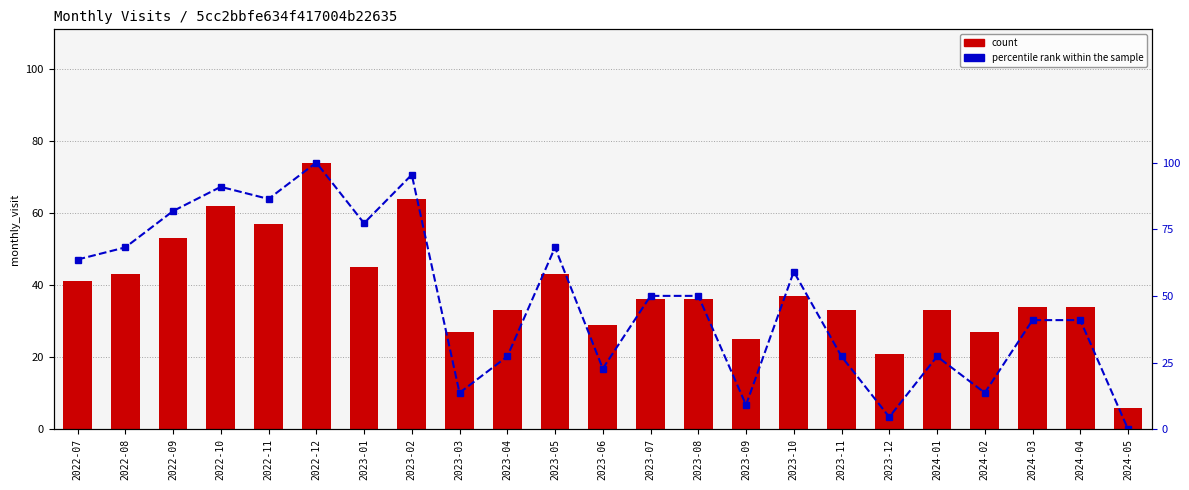

What is the difference between the maximum and minimum values in the count series?

68.0